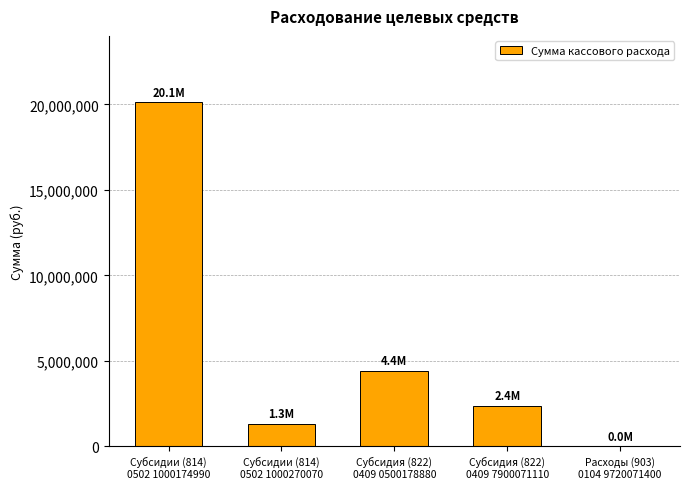

What is the maximum value shown in the chart?

20131130.0